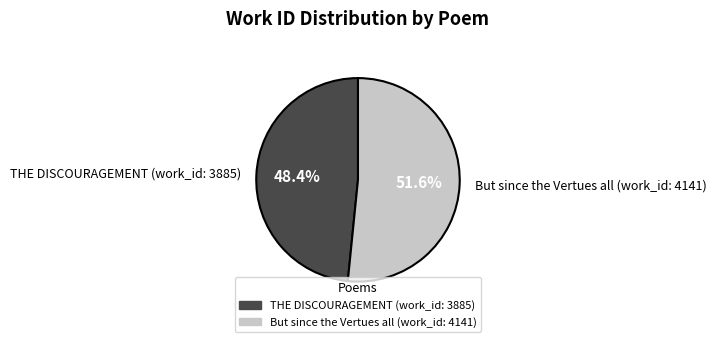

Does THE DISCOURAGEMENT (work_id: 3885) represent more than half of the total?

No